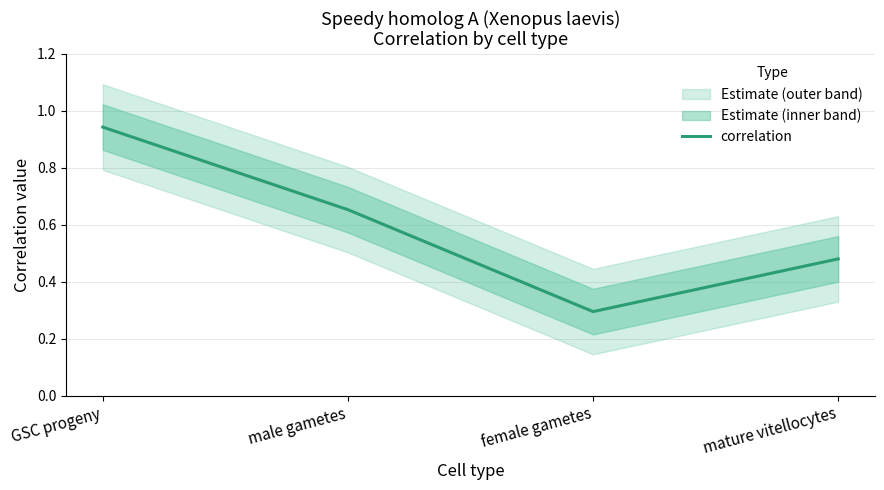

Reading left to right, what are all the values shown in this chart?

0.9	0.7	0.3	0.5